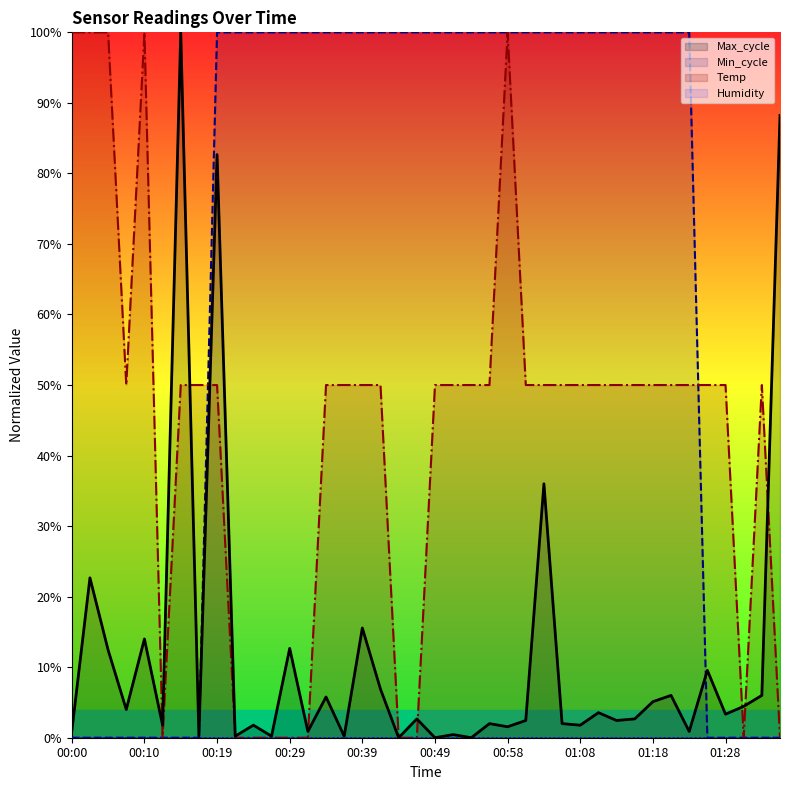

True or false: Humidity and Min_cycle intersect in this chart.

False